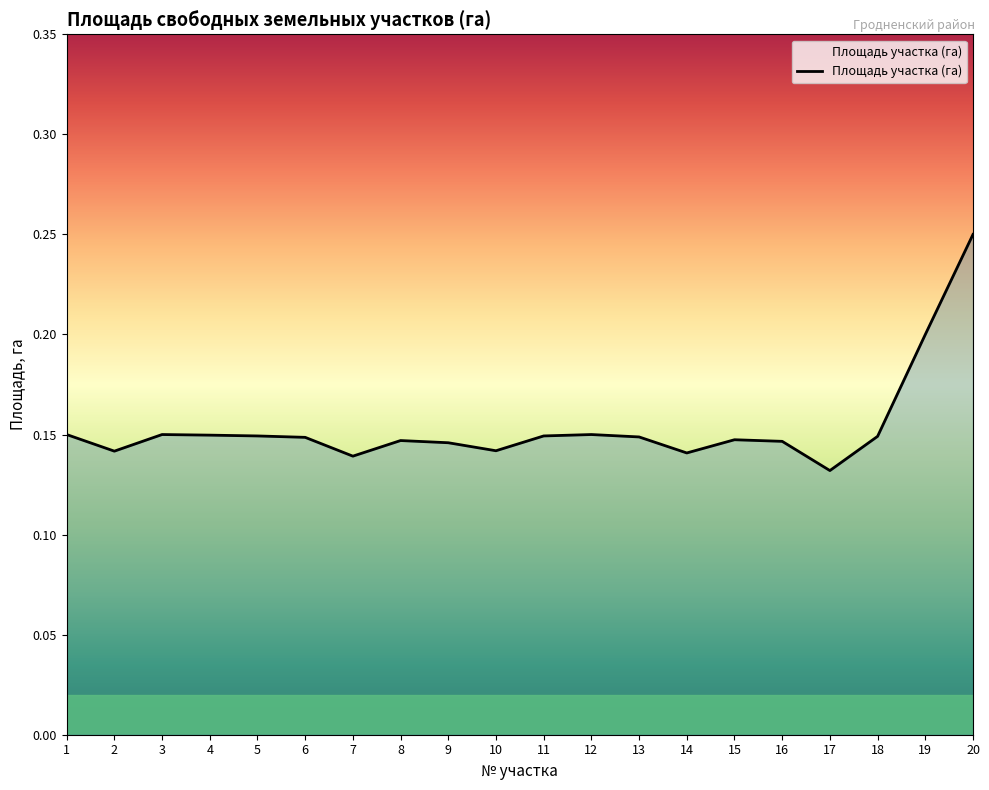

Is it true that the value at 9 is 0.0?

False